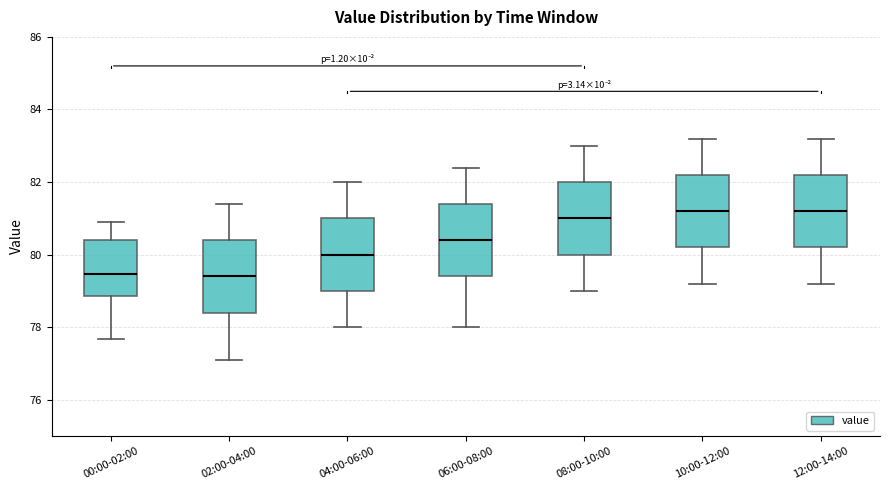

Reading left to right, read every box against the y-axis: the position of its median line, the range the box covers, and the ends of its whiskers. The values are not printed on the chart, so give them approximately, as read against the axis.

00:00-02:00: median 79.4, box 78.8 to 80.4, whiskers 77.6 to 81.0
02:00-04:00: median 79.4, box 78.4 to 80.4, whiskers 77.2 to 81.4
04:00-06:00: median 80.0, box 79.0 to 81.0, whiskers 78.0 to 82.0
06:00-08:00: median 80.4, box 79.4 to 81.4, whiskers 78.0 to 82.4
08:00-10:00: median 81.0, box 80.0 to 82.0, whiskers 79.0 to 83.0
10:00-12:00: median 81.2, box 80.2 to 82.2, whiskers 79.2 to 83.2
12:00-14:00: median 81.2, box 80.2 to 82.2, whiskers 79.2 to 83.2